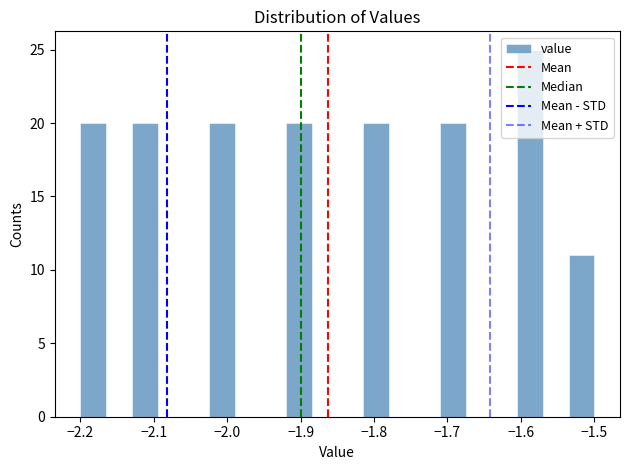

Read against the x-axis, roughly where is the centre of the tallest bar?

-1.59